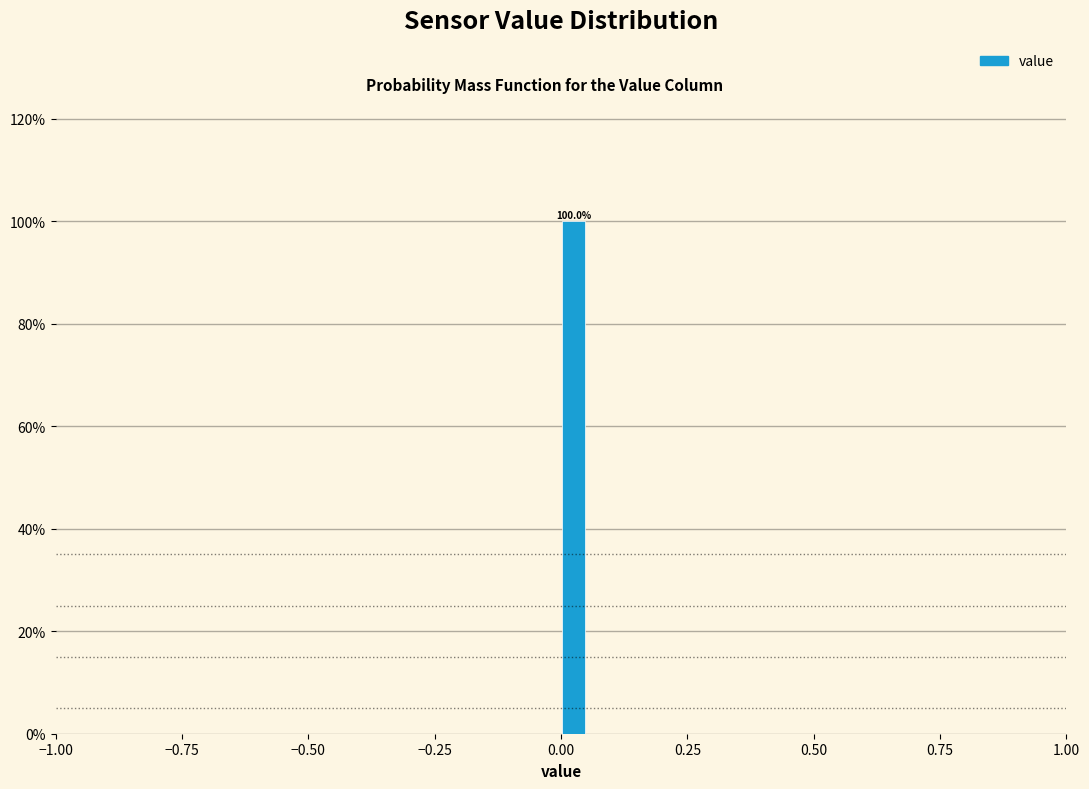

Read against the x-axis, roughly where is the centre of the tallest bar?

0.05